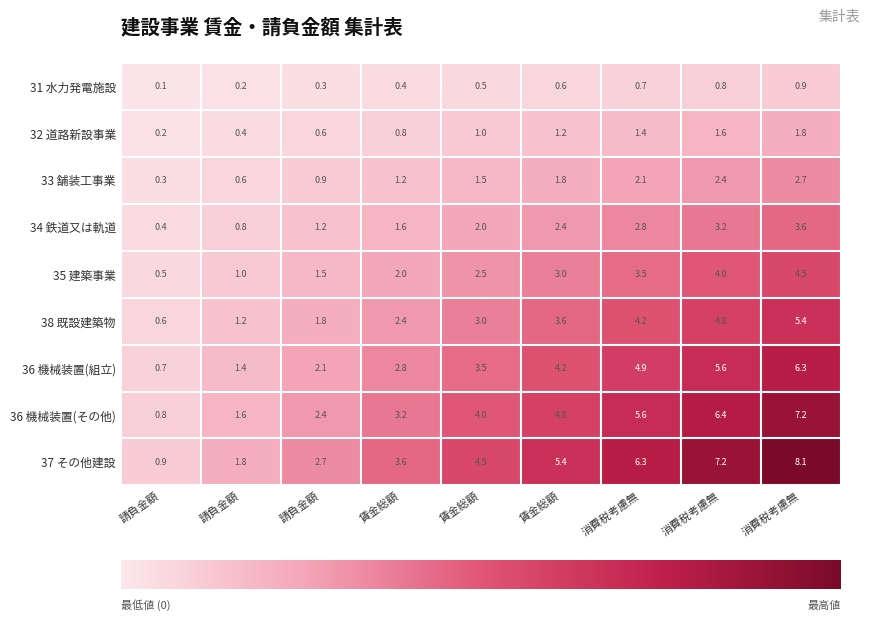

Count the number of data series in this chart.

9